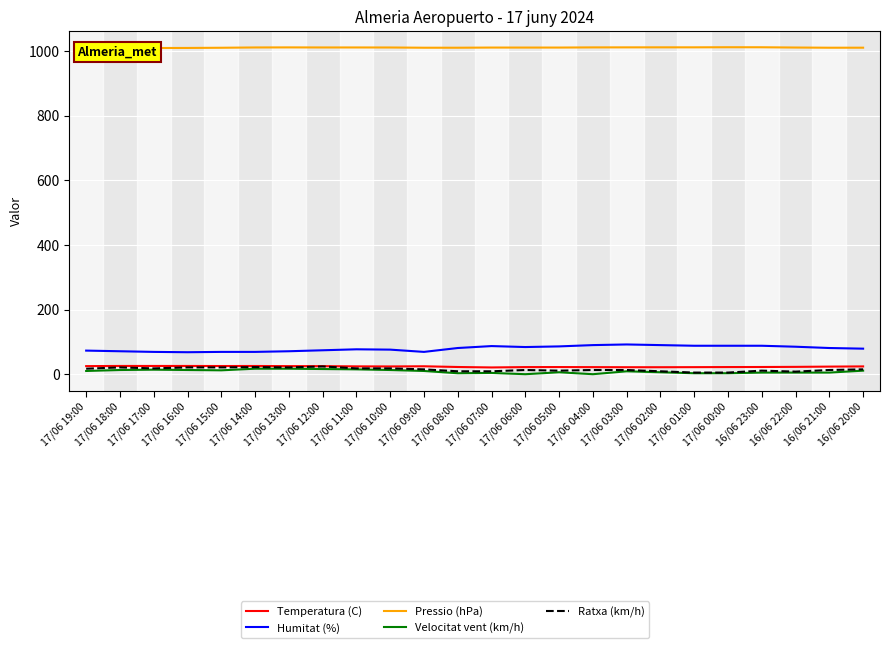

How many data points in Velocitat vent (km/h) are above 10?

10